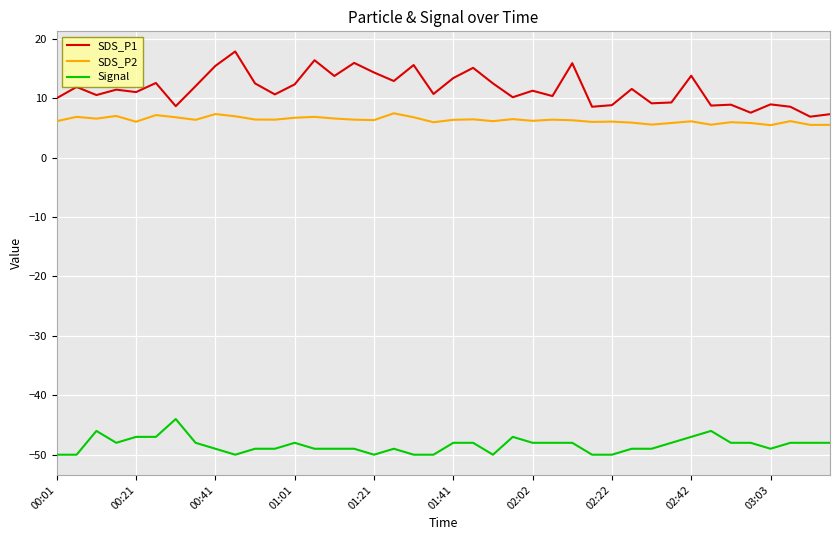

What is the average value of the SDS_P1 series?

11.6